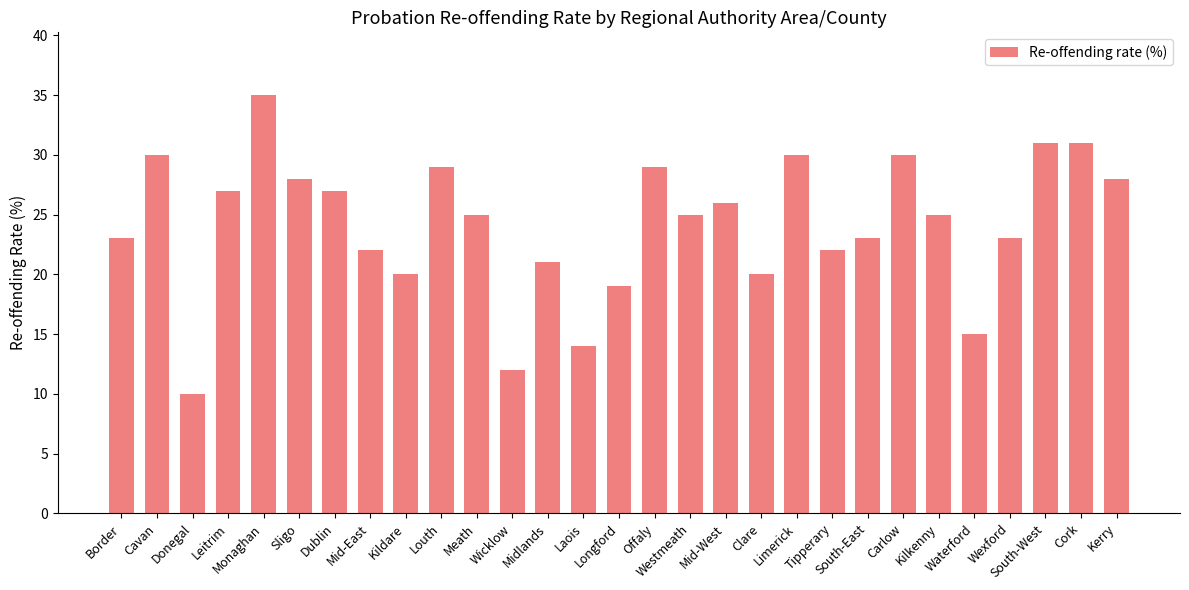

What is the maximum value shown in the chart?

35